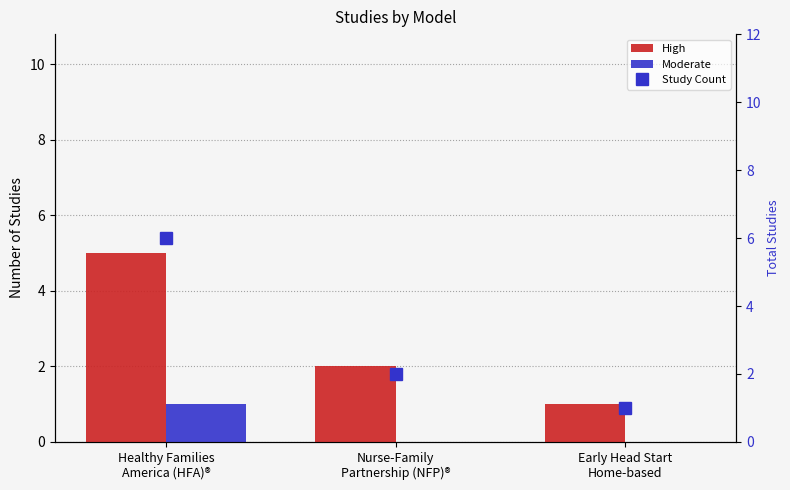

What is the total value across all series at Healthy Families
America (HFA)®?

12